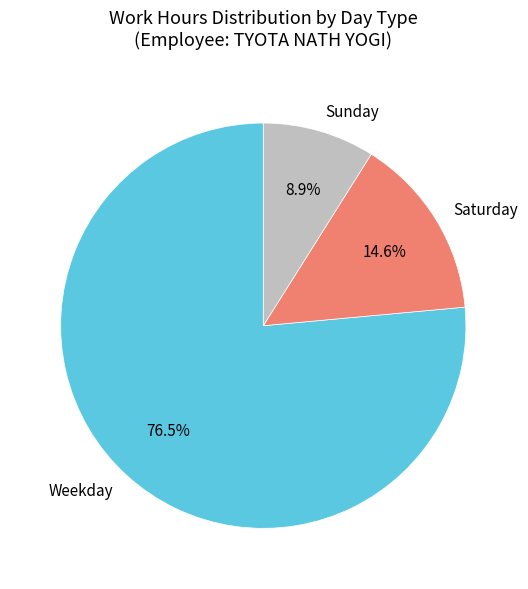

Which category has the biggest portion of the pie?

Weekday